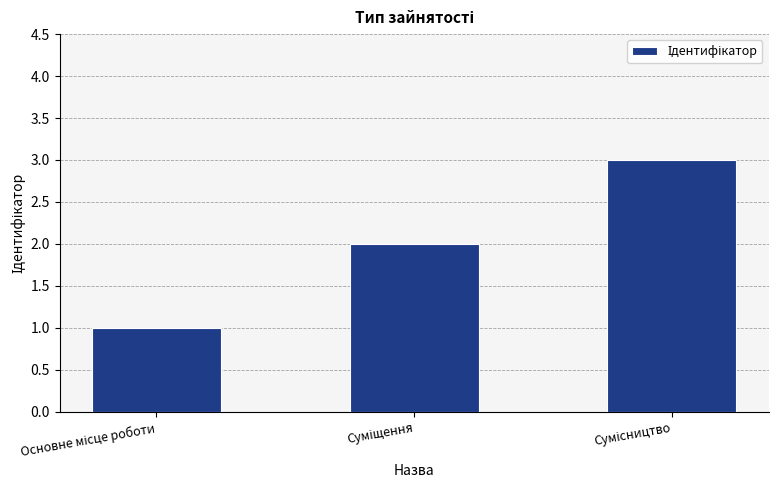

What is the maximum value shown in the chart?

3